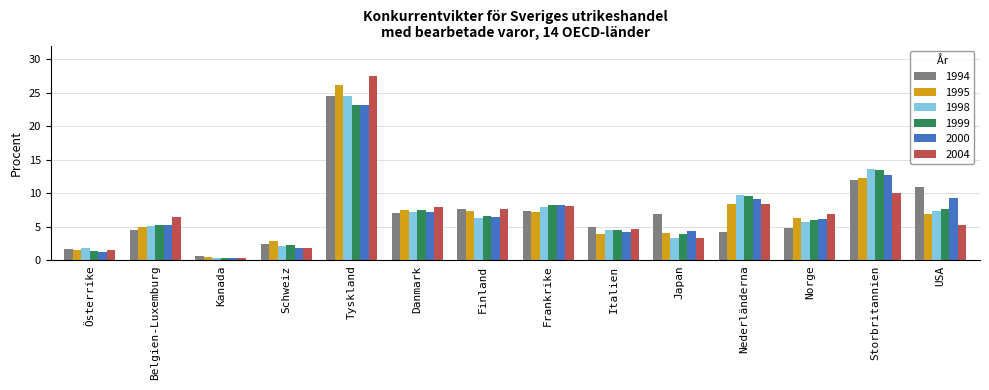

True or false: 1995 has a value of 6.9 at USA.

True